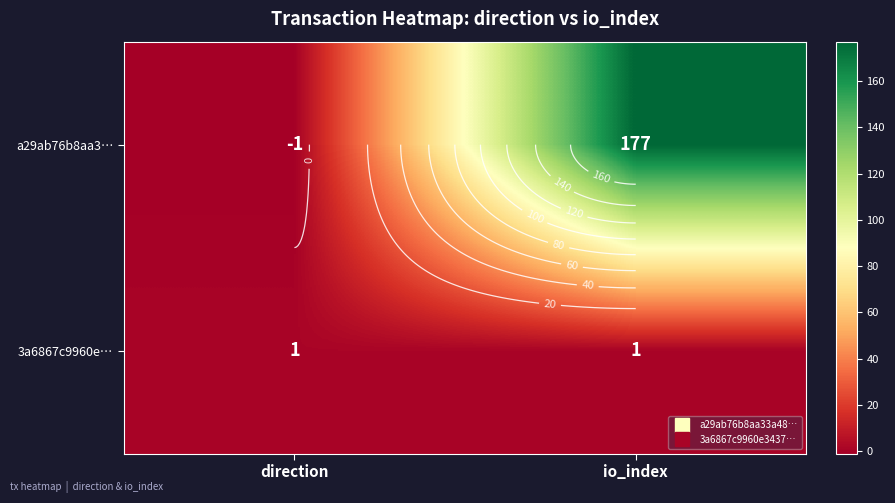

What is the minimum value shown in the chart?

-1